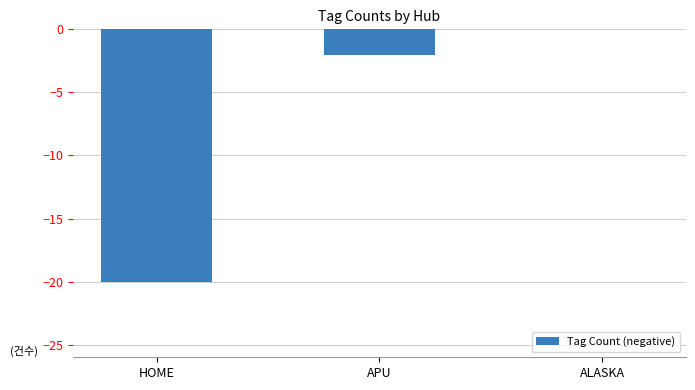

Reading left to right, transcribe all the data shown in this chart.

-20	-2	0